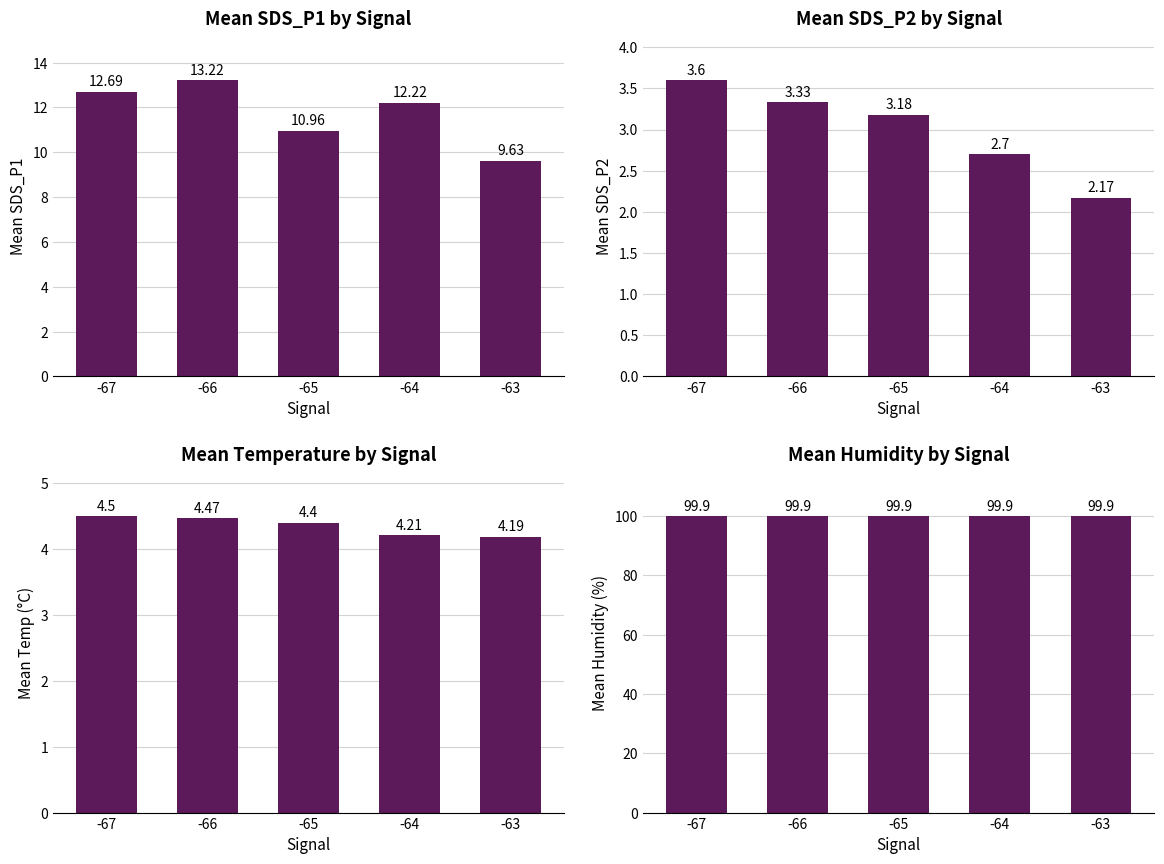

The value of Mean Humidity (%) at -66 is 135.0. True or false?

False